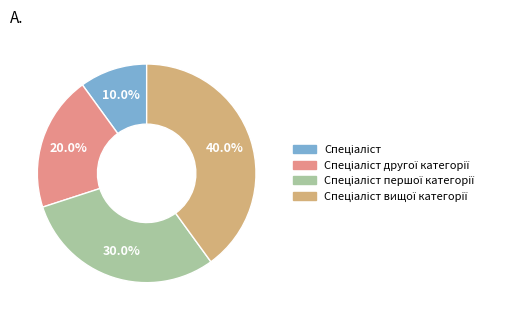

Does any single category account for the majority?

No